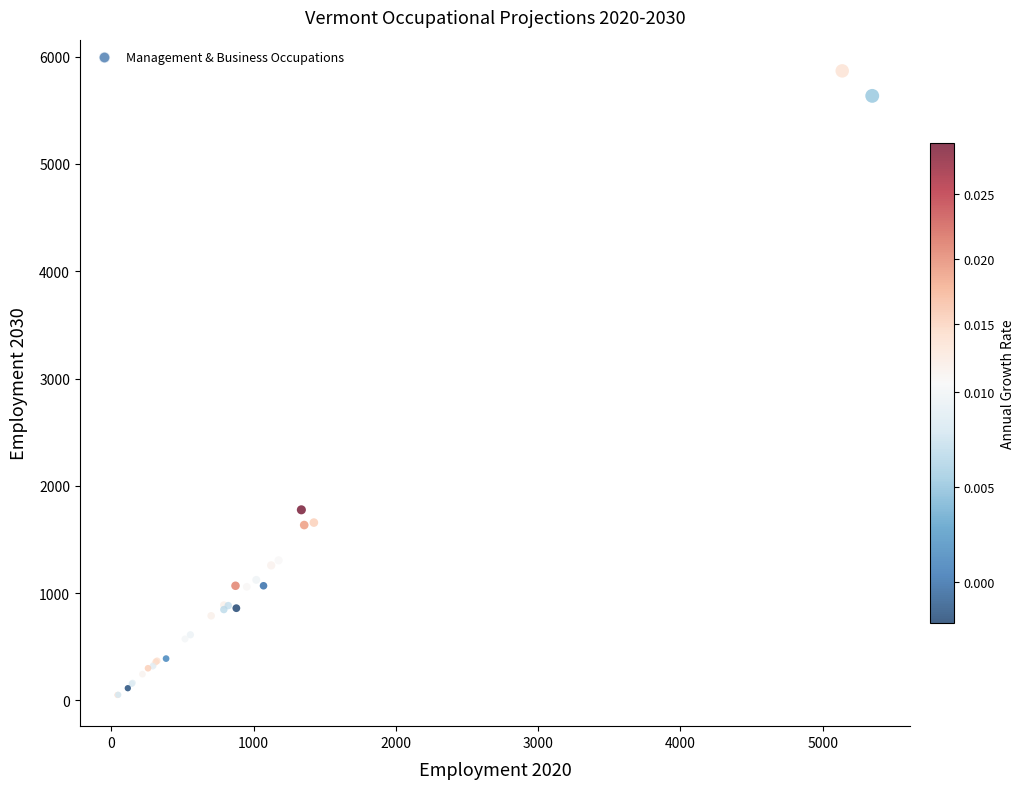

What Y value in the scatter plot is closest to 2959?

1776